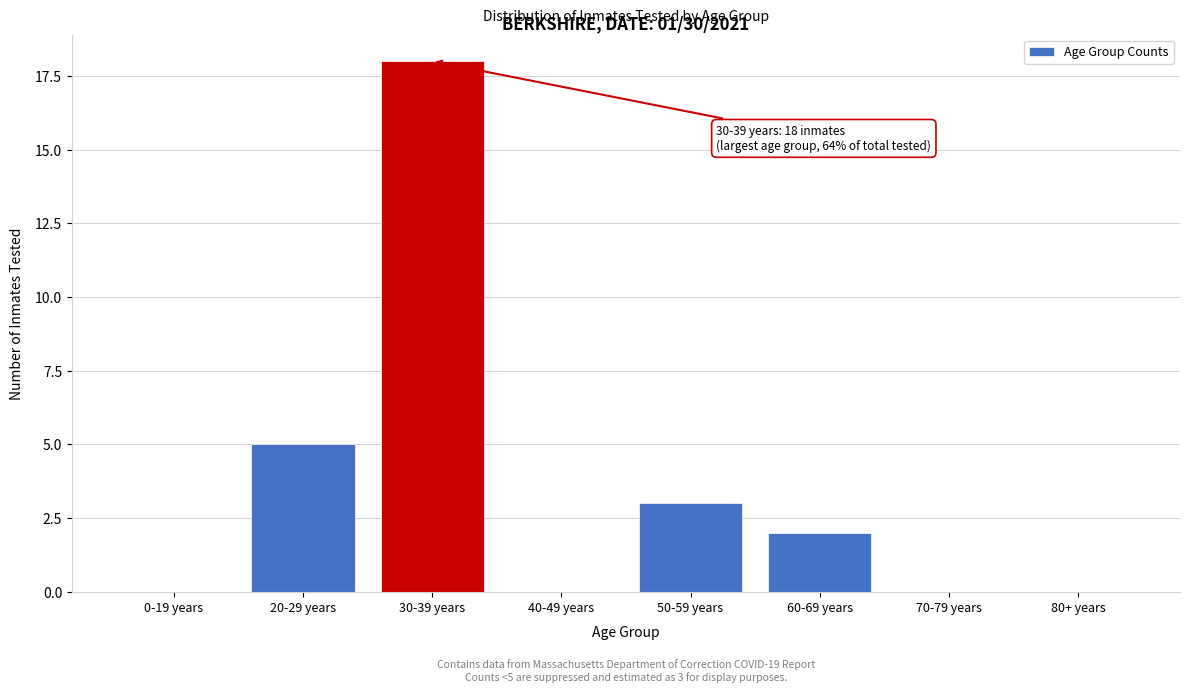

Reading left to right, list all the values displayed in this chart.

0-19 years=0	20-29 years=5	30-39 years=18	40-49 years=0	50-59 years=3	60-69 years=2	70-79 years=0	80+ years=0